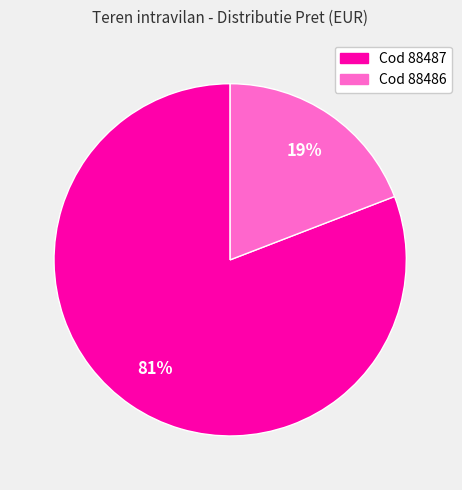

To the nearest percent, what is the difference between the largest and smallest slice percentages?

62%